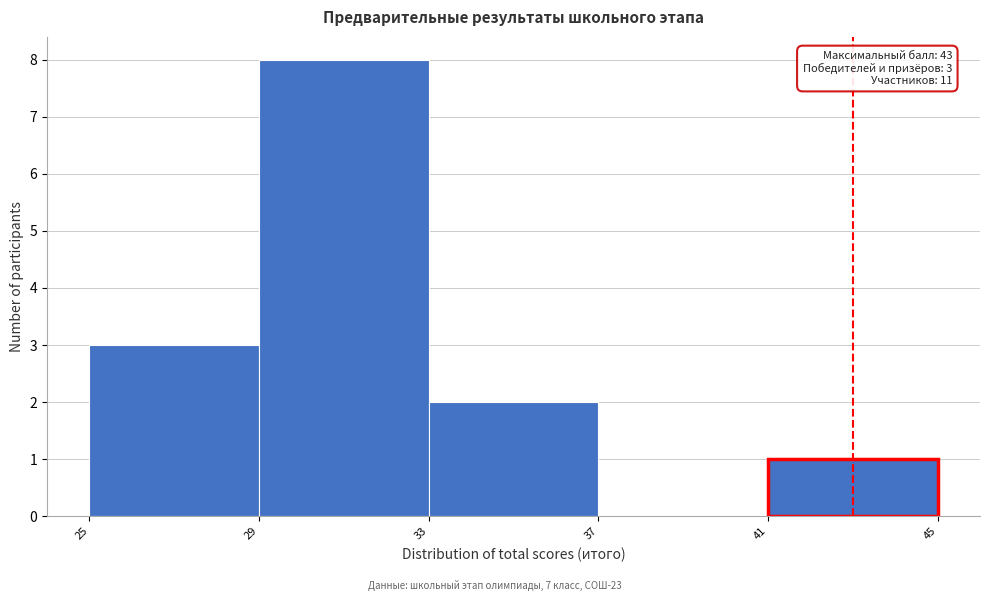

Over which range of the x-axis is the bar tallest?

29 to 33